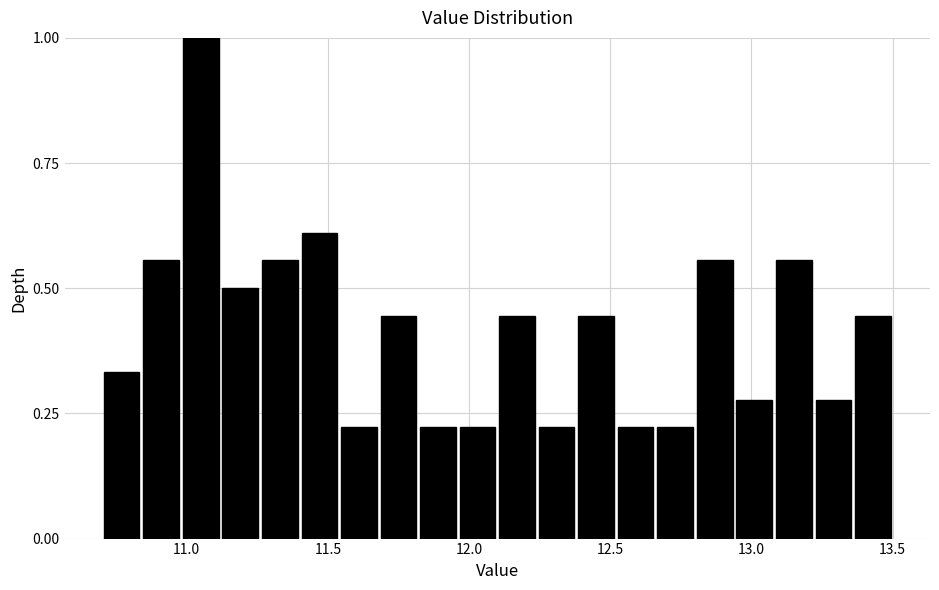

Around what value on the x-axis is the tallest bar? Give the approximate position of its centre, as read against the axis.

11.05